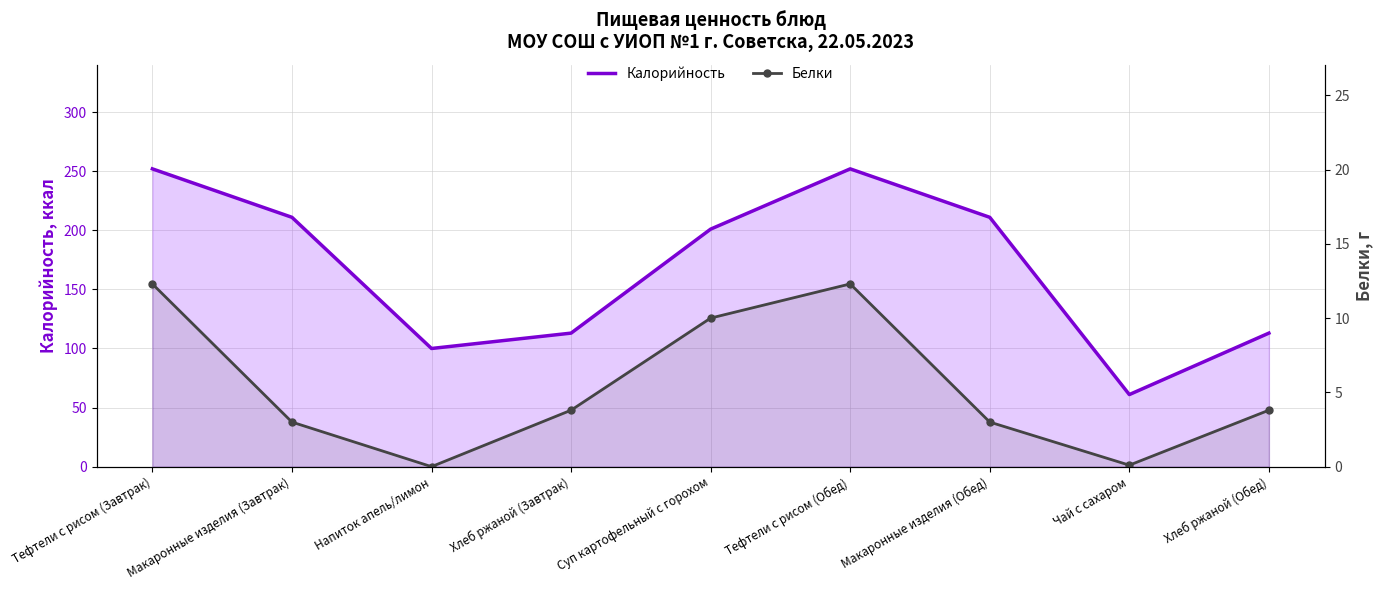

Rank the series by their maximum value, from lowest to highest.

Белки, Калорийность